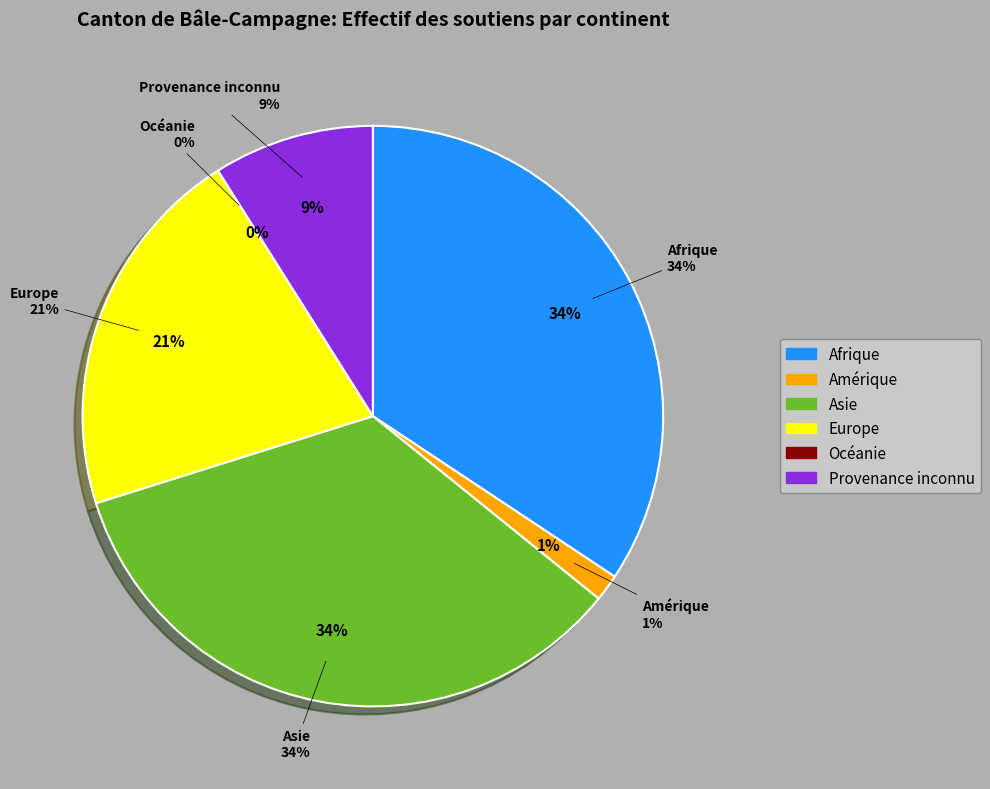

What is the ratio of the value at Asie to the value at Provenance inconnu?

3.8